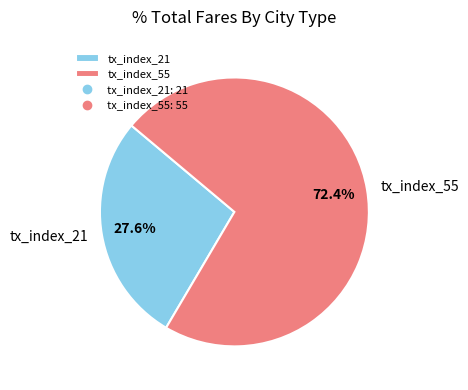

To the nearest percent, what is the average slice percentage?

50%